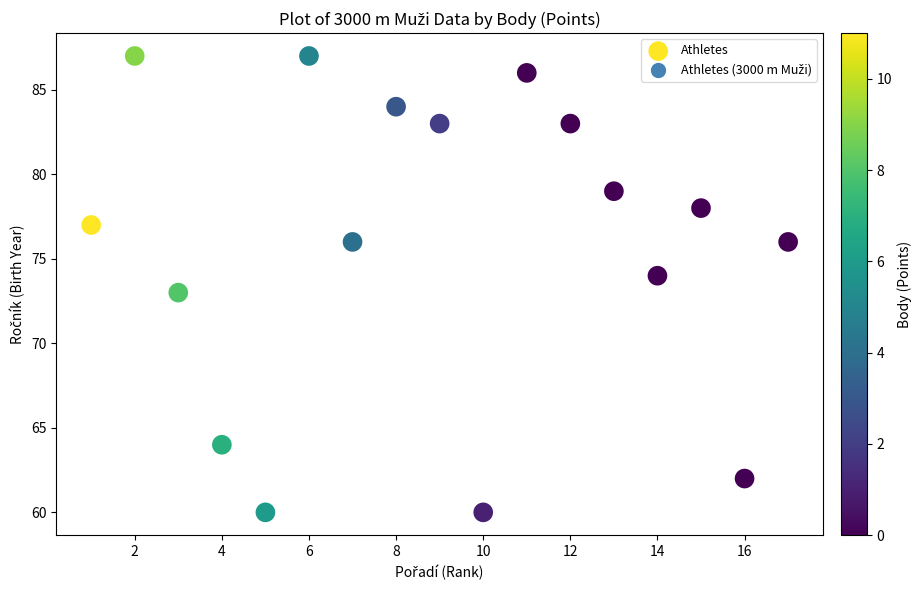

What is the range of Y values (max minus min)?

27